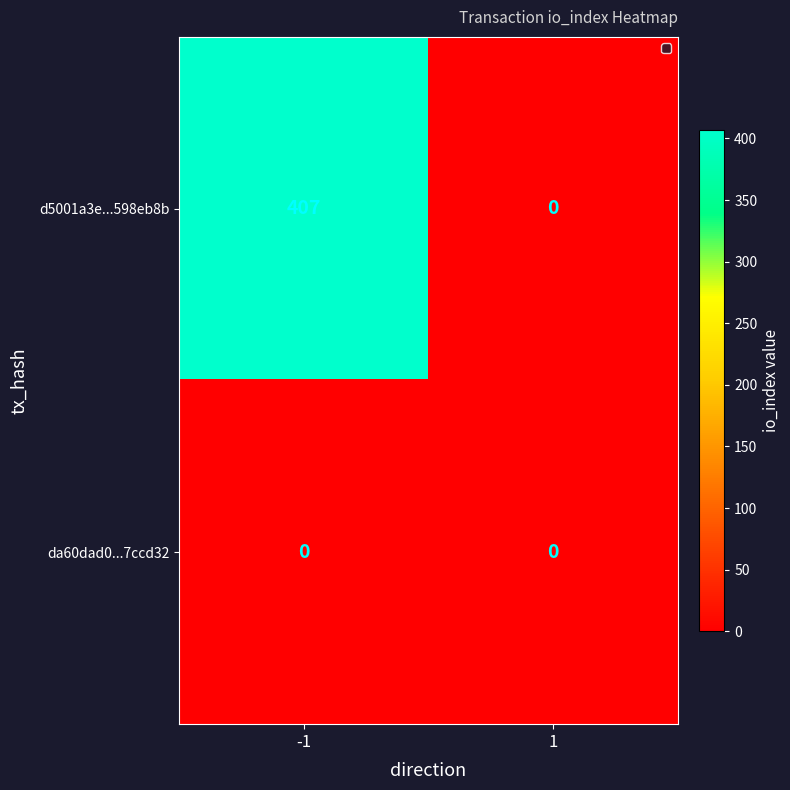

Which series has the largest total across all categories?

d5001a3e...598eb8b